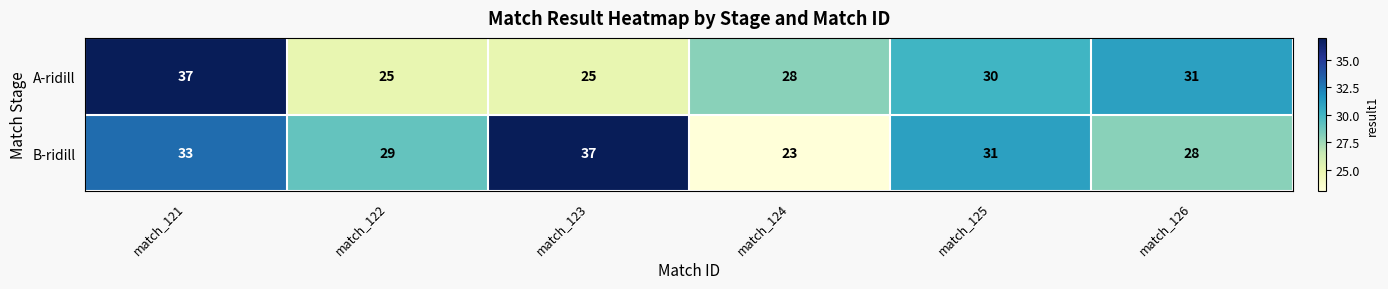

Which series changed the most between match_123 and match_126?

B-ridill